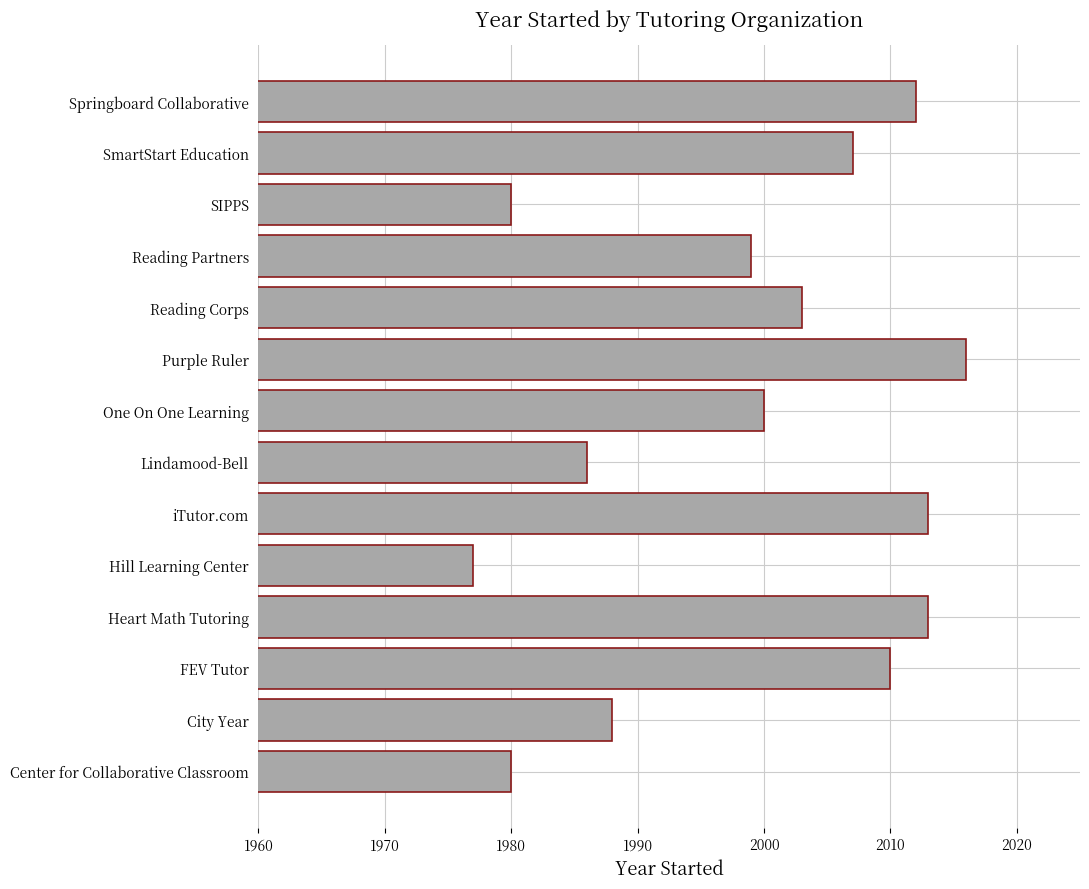

True or false: the data shows 3374 at Reading Partners.

False